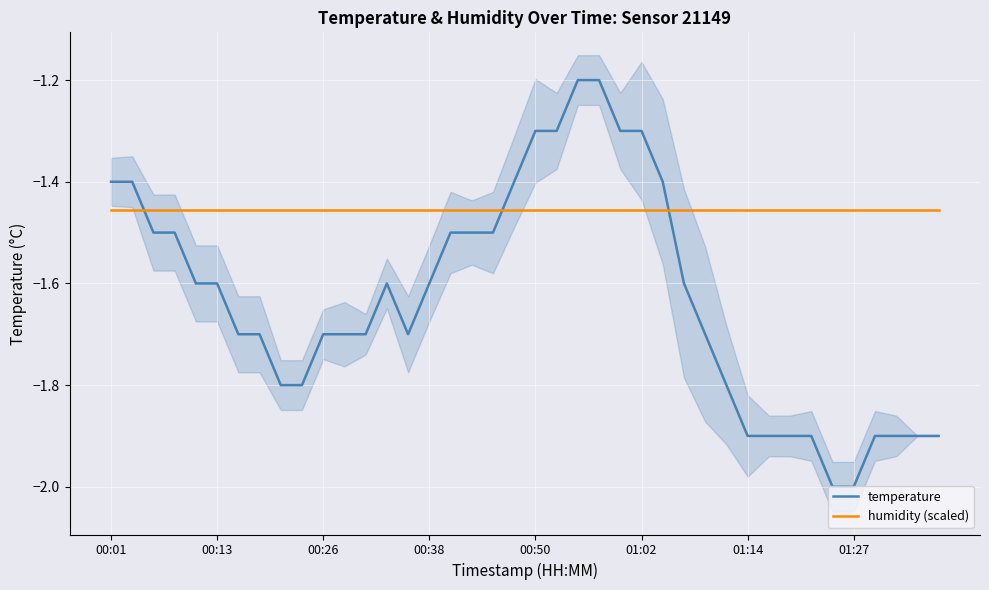

Is it true that humidity (scaled) equals -1.5 at 28?

True